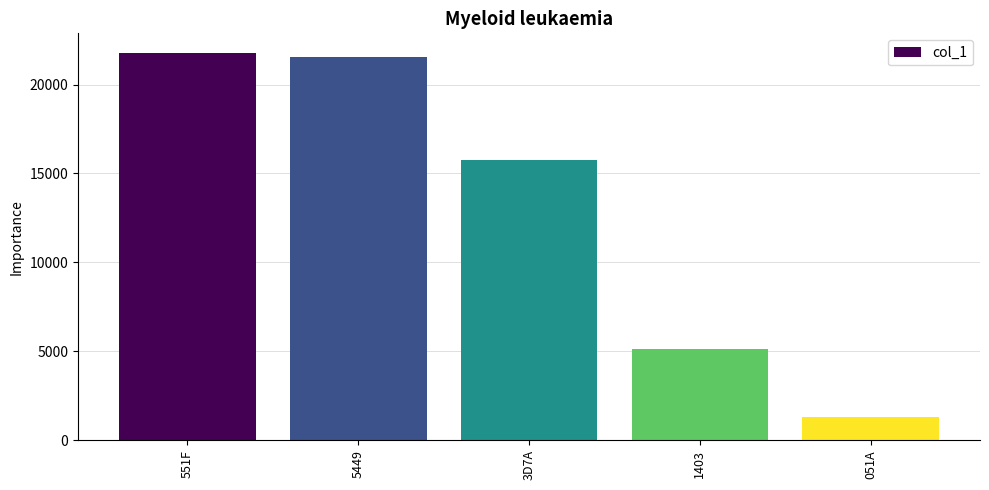

Reading right to left, transcribe all the data shown in this chart.

051A=1306	1403=5123	3D7A=15738	5449=21577	551F=21791